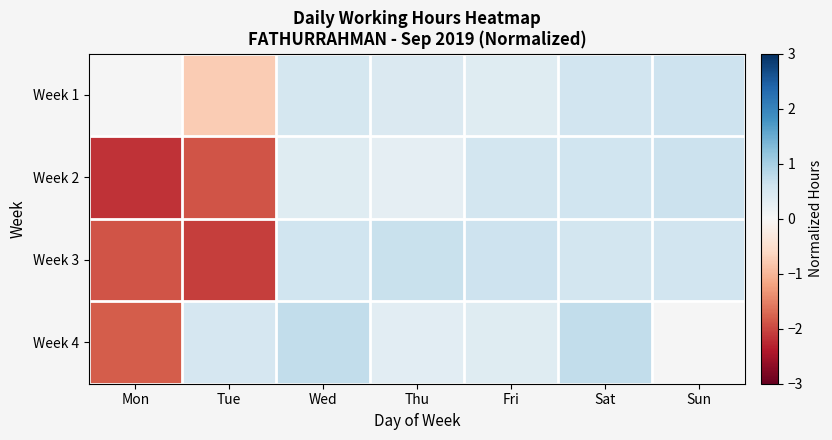

What is the sum of the Week 2 values at Wed and Fri?

0.9